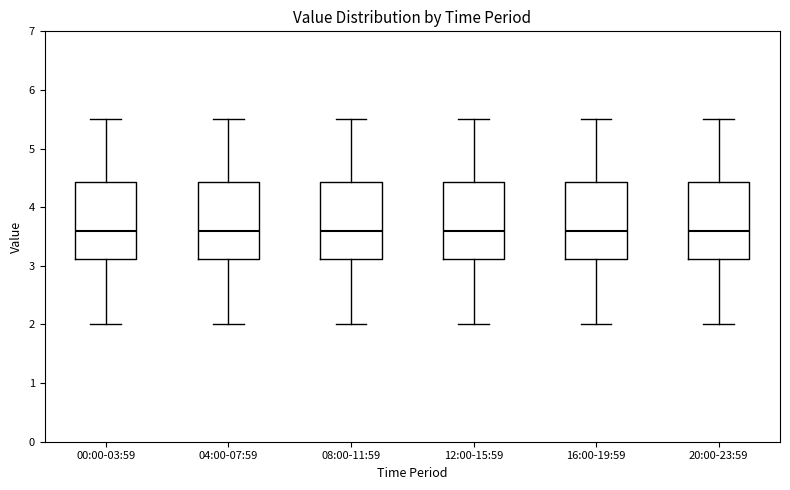

Where is the upper edge of the box for 20:00-23:59 on the y-axis? The values are not printed on the chart, so give them approximately, as read against the axis.

4.4